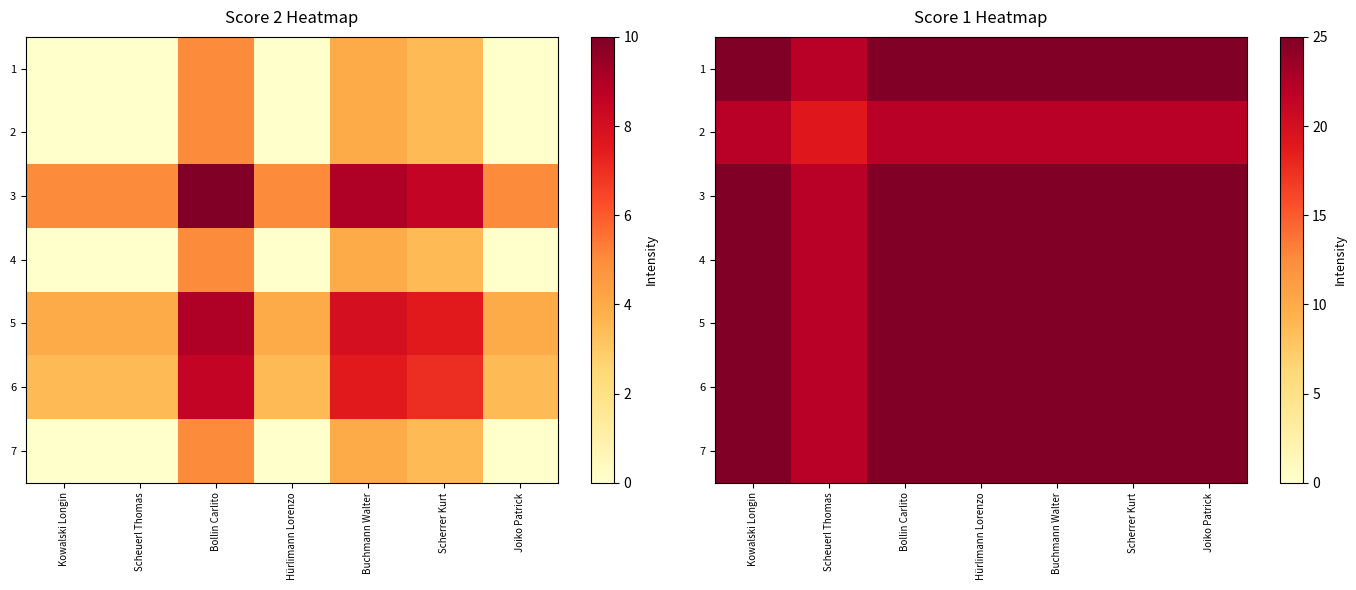

Which category has the lowest value in the 5 series?

Scheuerl Thomas